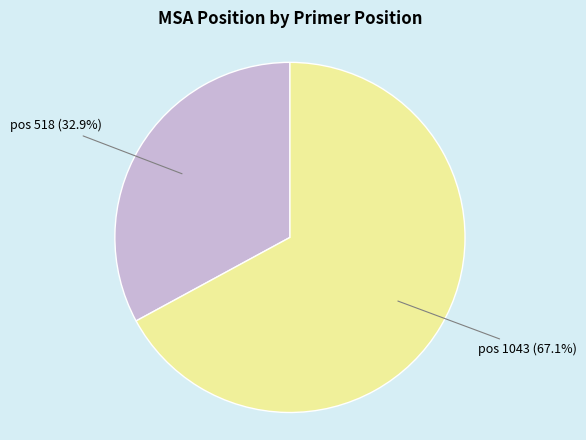

Combined, do pos 1043 and pos 518 account for over 50%?

Yes